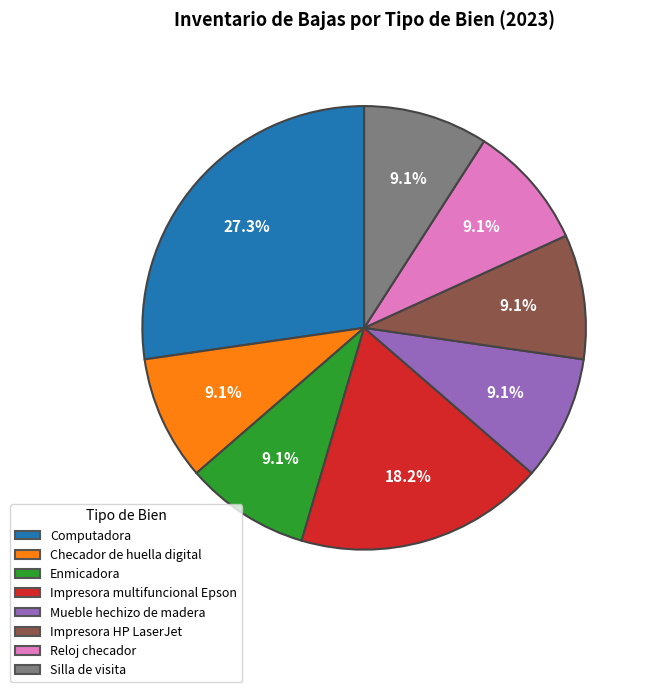

What portion of the pie excludes Impresora multifuncional Epson?

81.8%